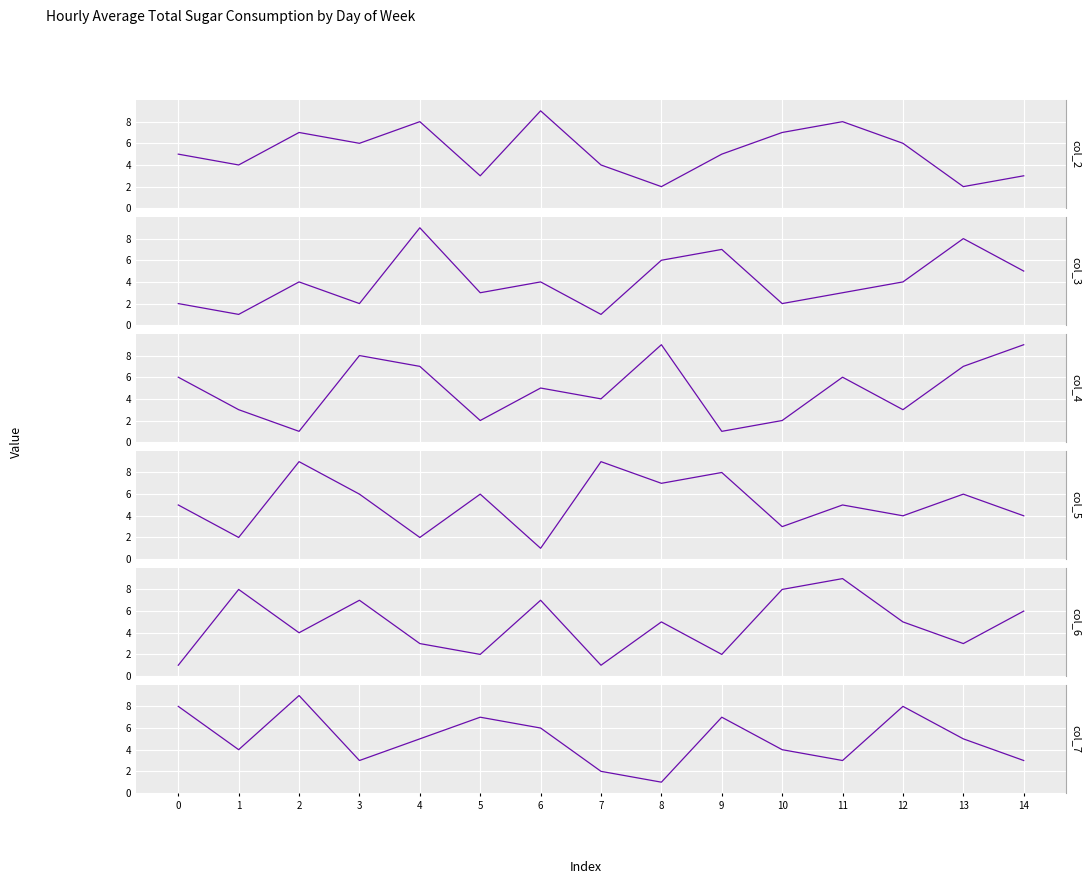

In col_2, how many points are higher than both neighbors (excluding endpoints)?

4